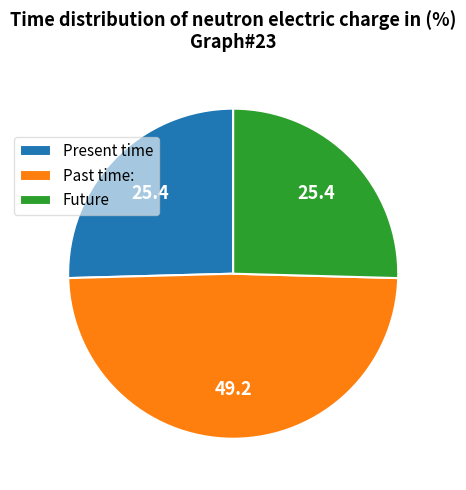

Does any single category account for the majority?

No